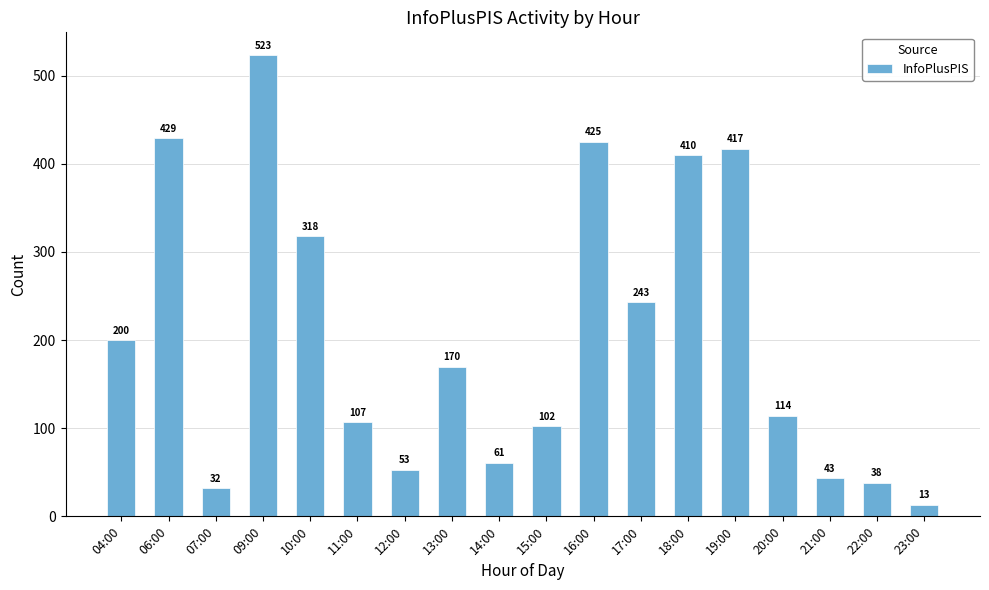

What is the ratio of the value at 10:00 to the value at 17:00?

1.3